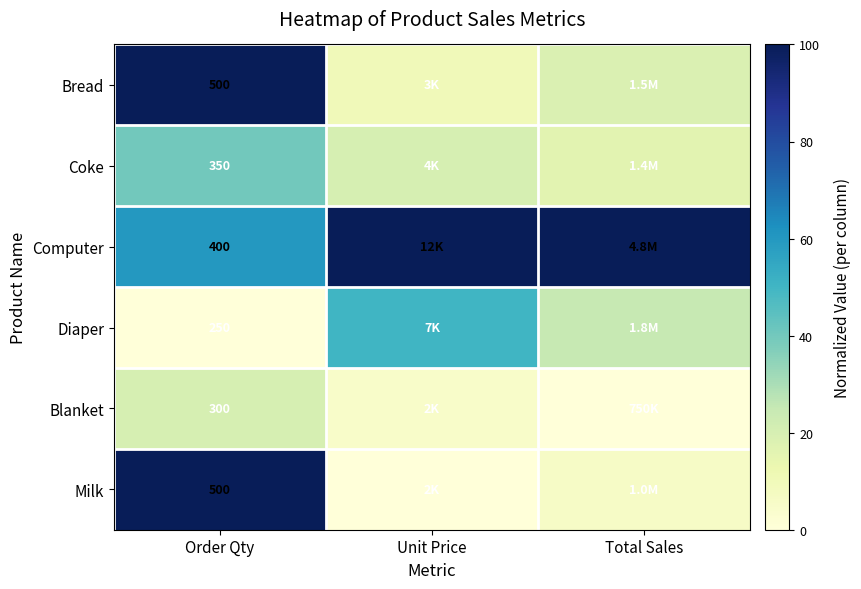

List the labels in order of Computer value, largest first.

Unit Price, Total Sales, Order Qty